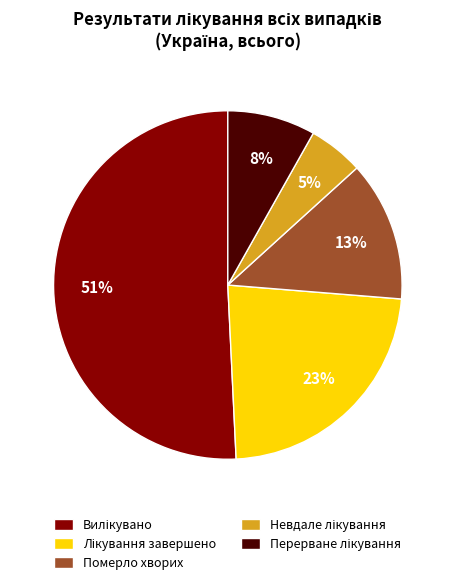

To the nearest percent, what is the average slice percentage?

20%